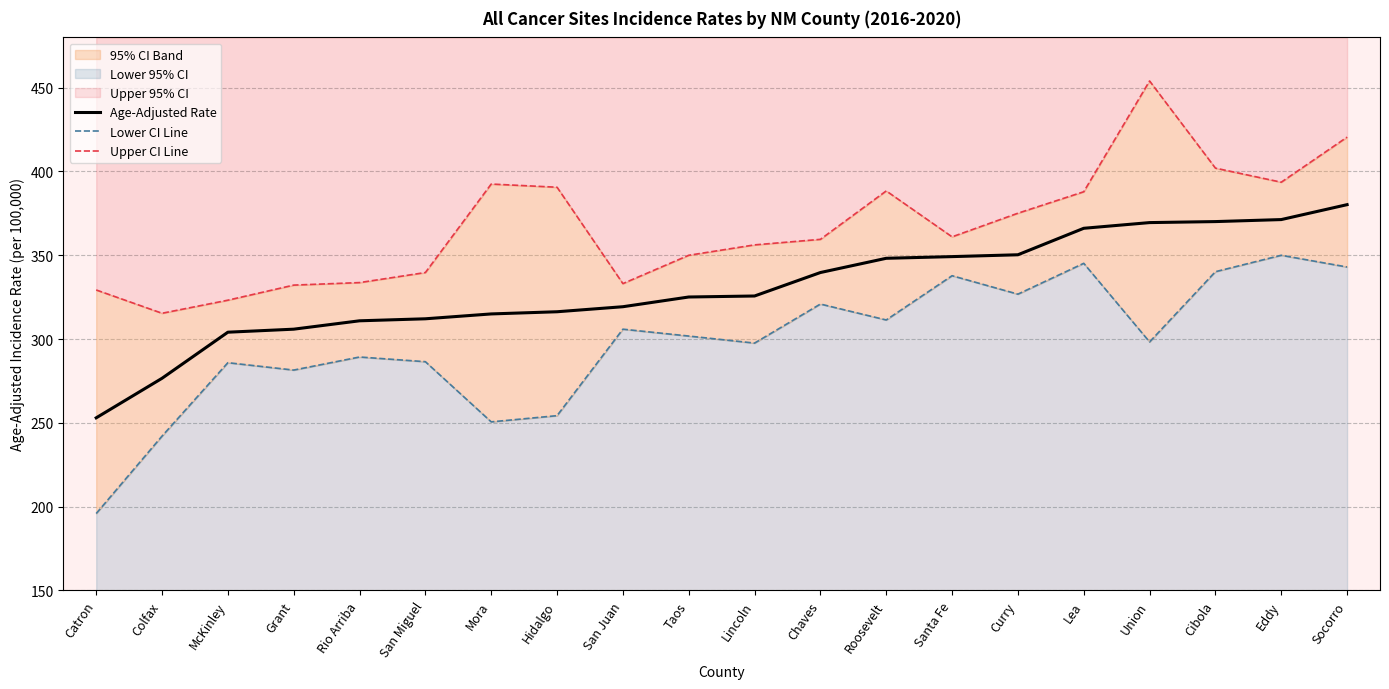

What is the sum of the Upper CI Line values at Colfax and Curry?

690.5